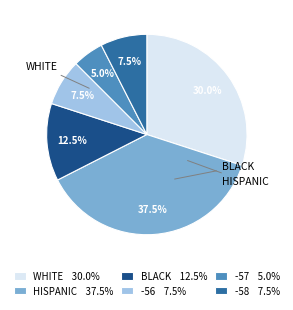

Approximately how many times larger is the value at -57 5.0% compared to -56 7.5%?

0.7